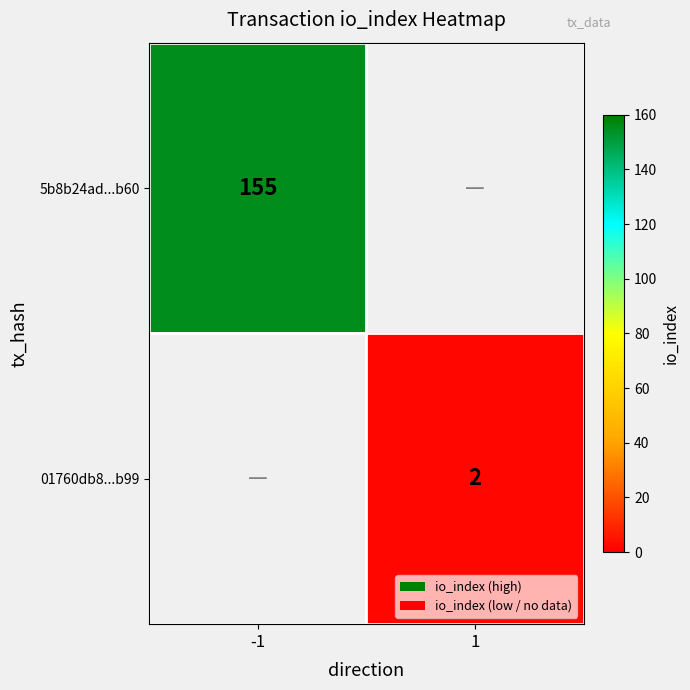

Is it true that 5b8b24ad...b60 equals 34 at -1?

False